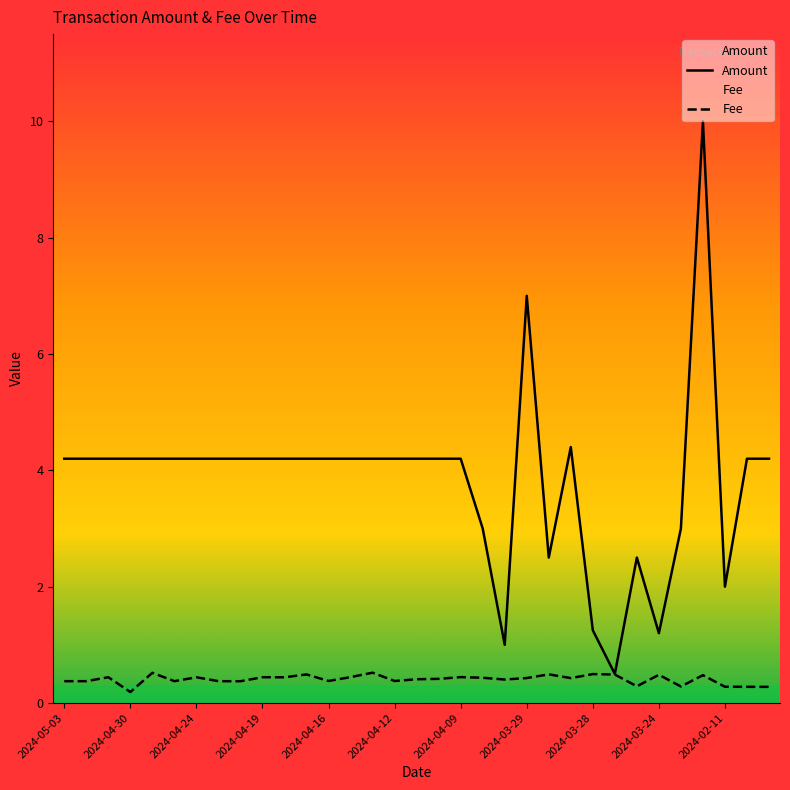

What is the highest value of the Amount series?

10.0